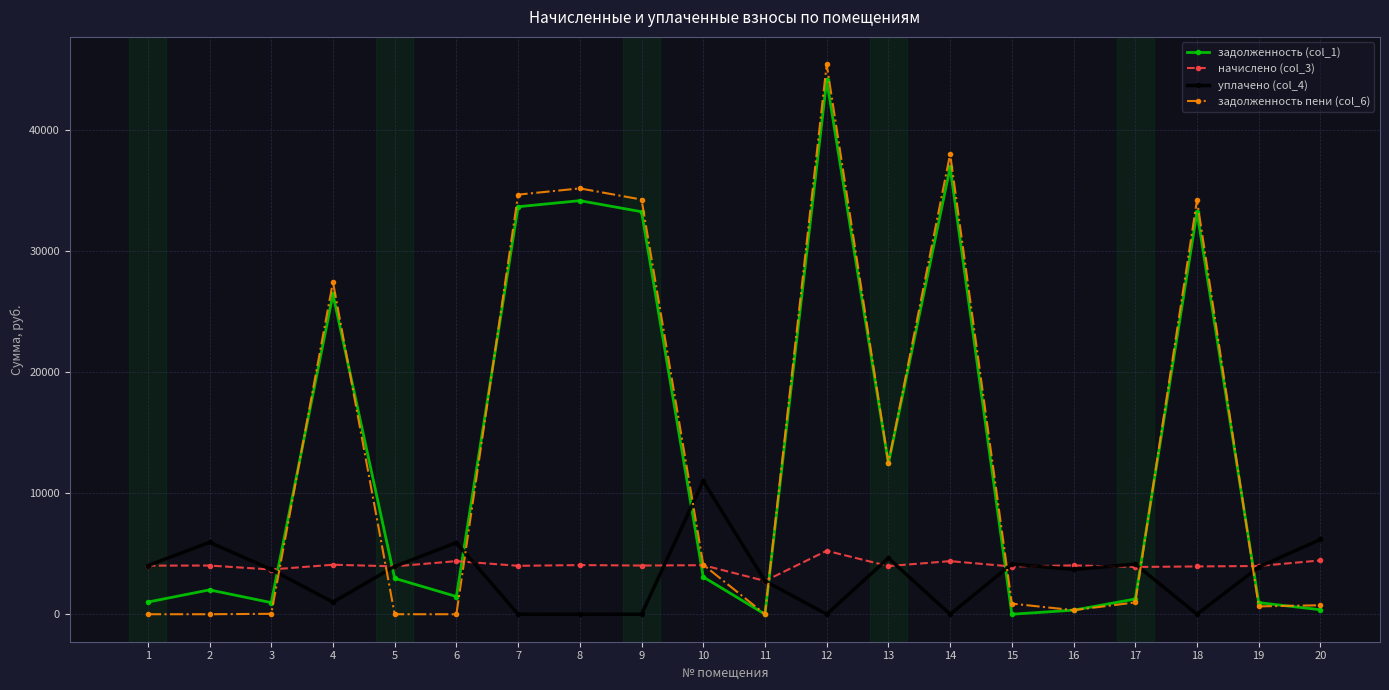

The value of задолженность (col_1) at 9 is 33275.2. True or false?

True